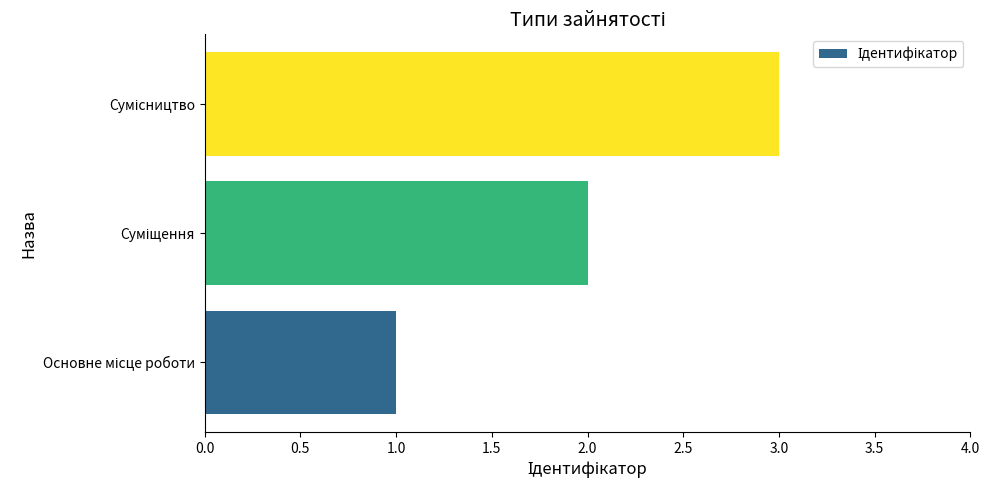

What is the greatest value displayed?

3